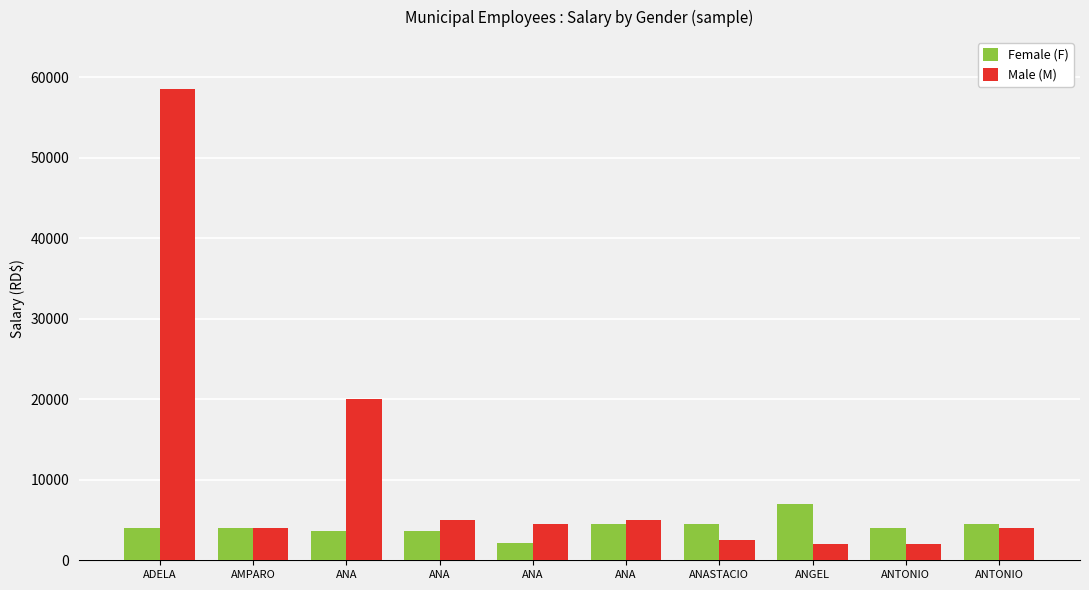

What are all the series names shown in the legend?

Female (F), Male (M)